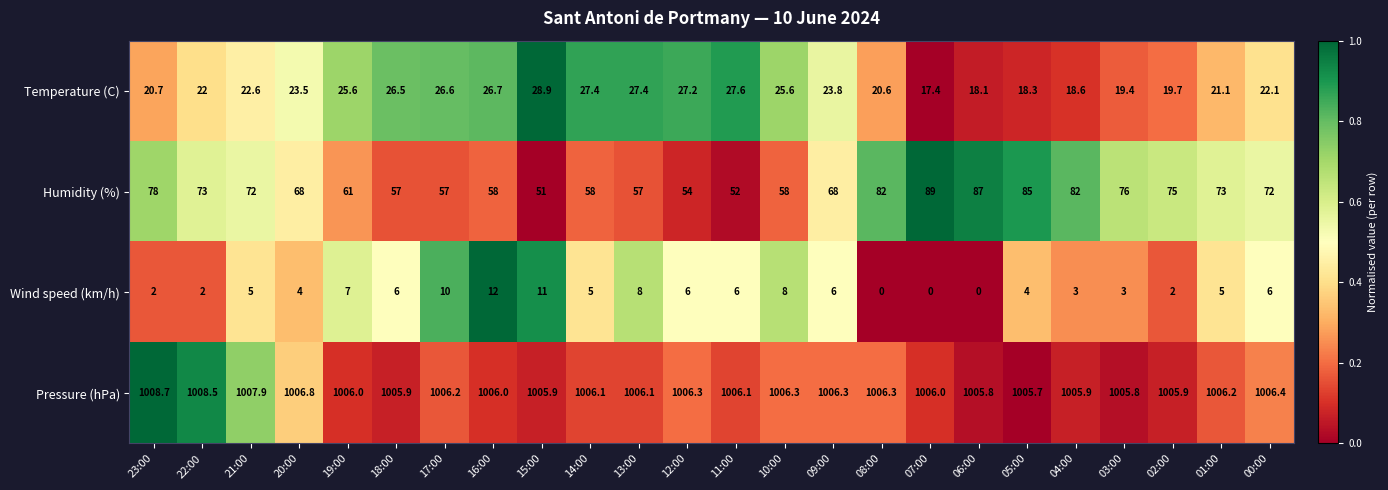

Which series has the largest range (max minus min)?

Humidity (%)